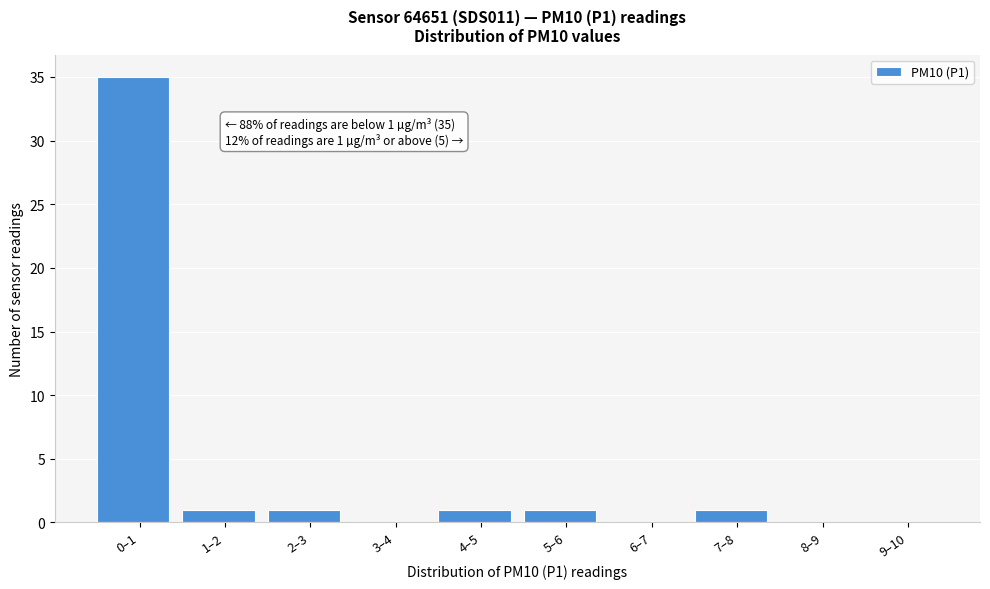

Reading left to right, list all the values displayed in this chart.

0–1=35	1–2=1	2–3=1	3–4=0	4–5=1	5–6=1	6–7=0	7–8=1	8–9=0	9–10=0